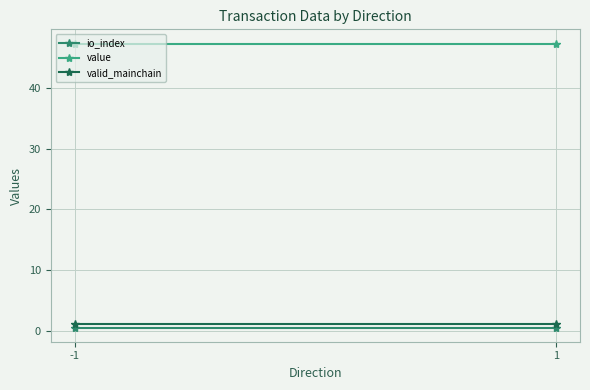

List the series in order of their peak value, lowest first.

io_index, valid_mainchain, value